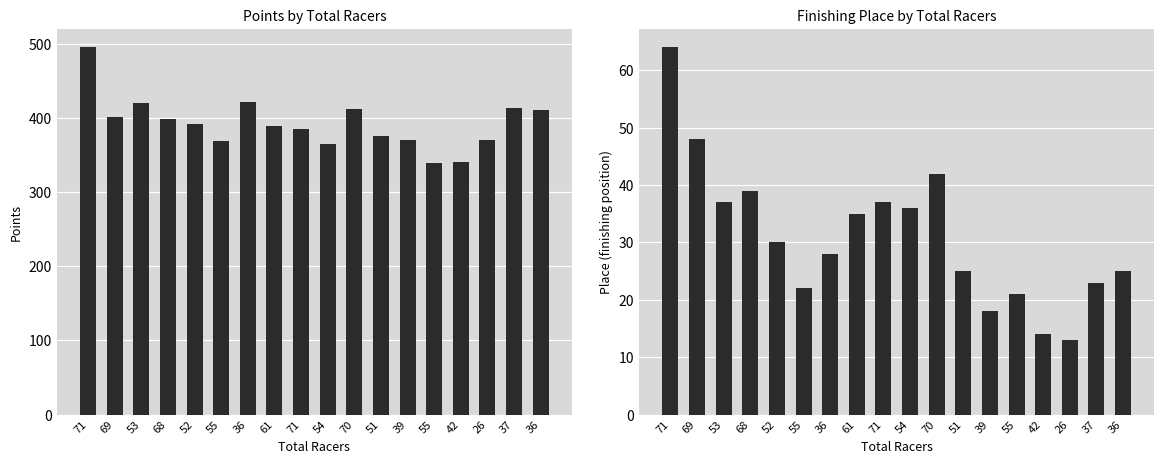

Reading right to left, what are all the values shown in this chart?

Points: 36=410.8	37=414.1	26=369.9	42=340.9	55=339.6	39=370.6	51=375.9	70=412.3	54=365.3	71=385.1	61=389.3	36=421.4	55=368.6	52=391.4	68=398.9	53=420.3	69=401.4	71=495.3
Place: 36=25.0	37=23.0	26=13.0	42=14.0	55=21.0	39=18.0	51=25.0	70=42.0	54=36.0	71=37.0	61=35.0	36=28.0	55=22.0	52=30.0	68=39.0	53=37.0	69=48.0	71=64.0